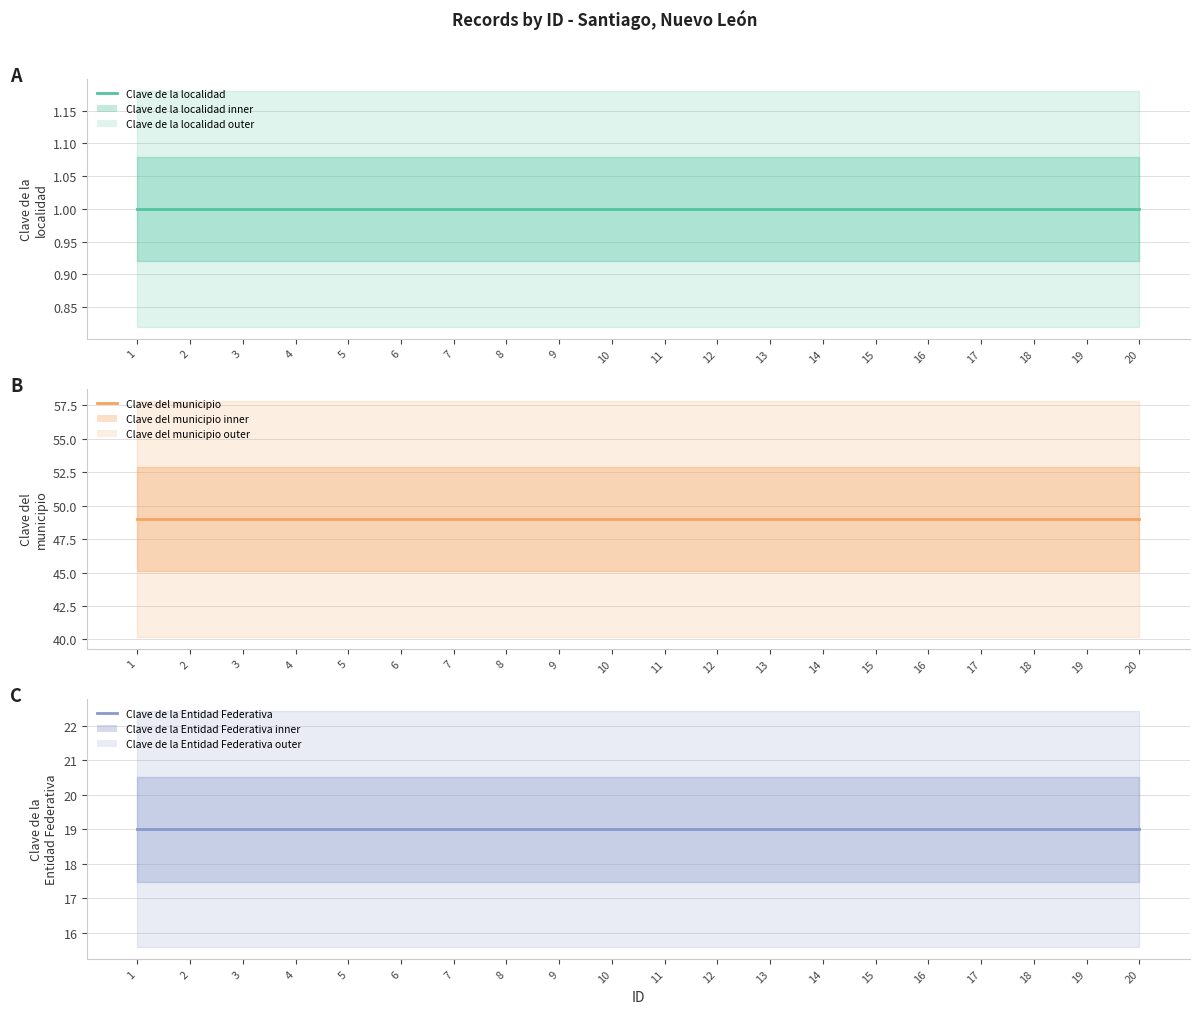

True or false: Clave de la Entidad Federativa and Clave de la localidad intersect in this chart.

False